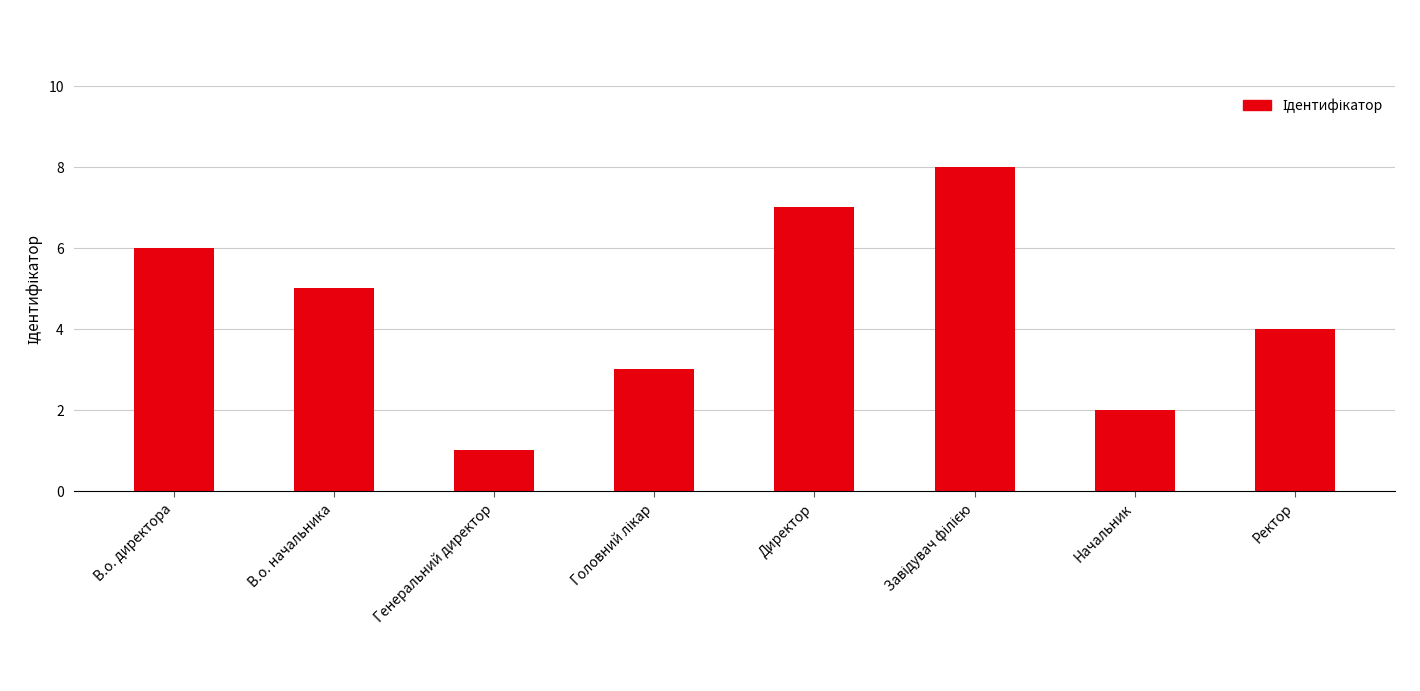

Reading left to right, transcribe all the data shown in this chart.

6	5	1	3	7	8	2	4